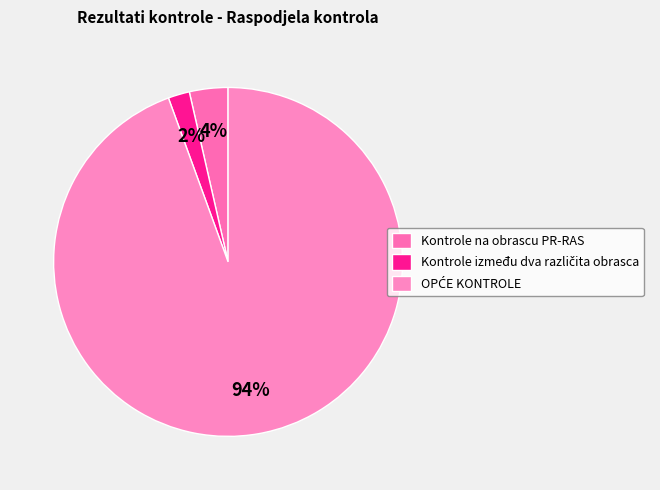

How many segments does this pie chart have?

3